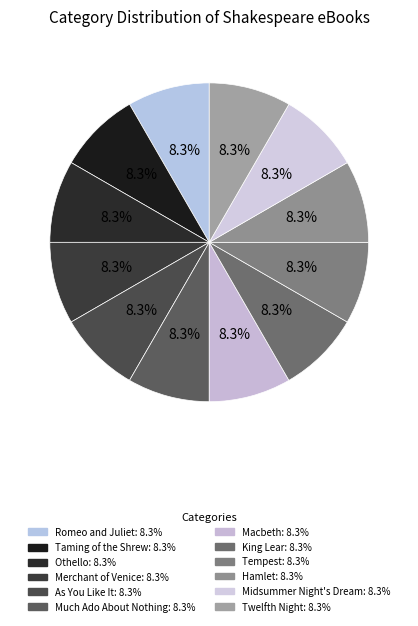

To the nearest percent, what is the average slice percentage?

8%